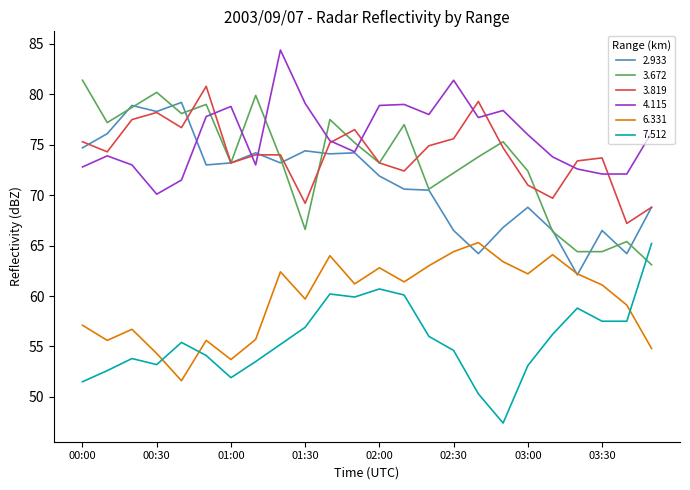

How many values in the 3.672 series exceed 73?

15